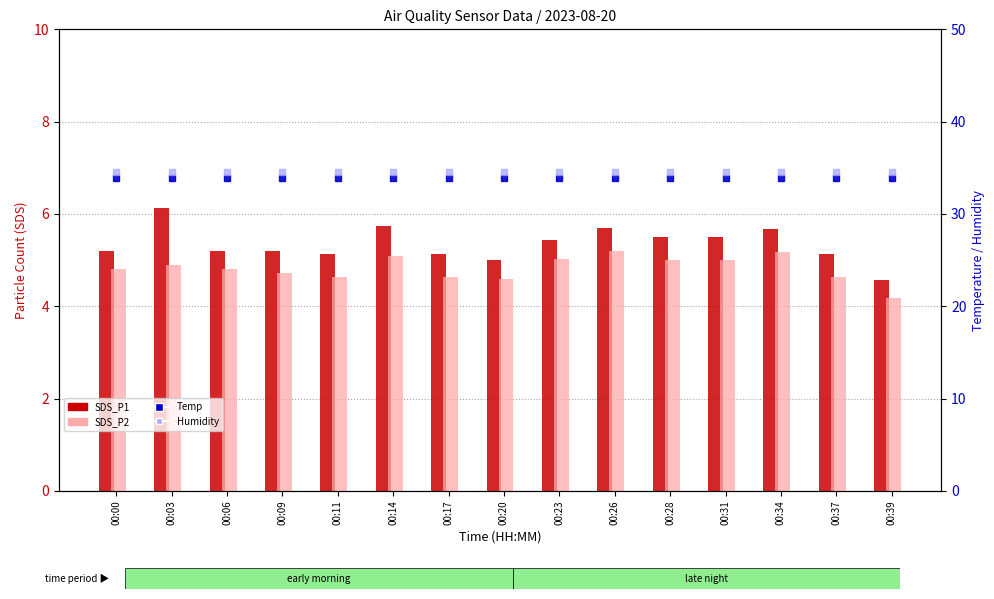

How many distinct data groups are displayed?

4